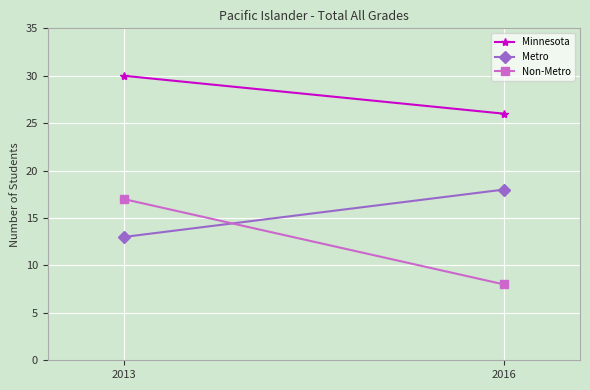

Which category has the highest value in the Non-Metro series?

2013